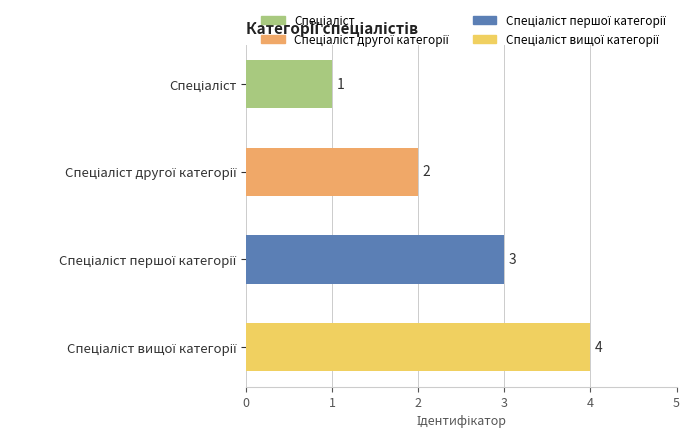

How many data points does each series have?

4